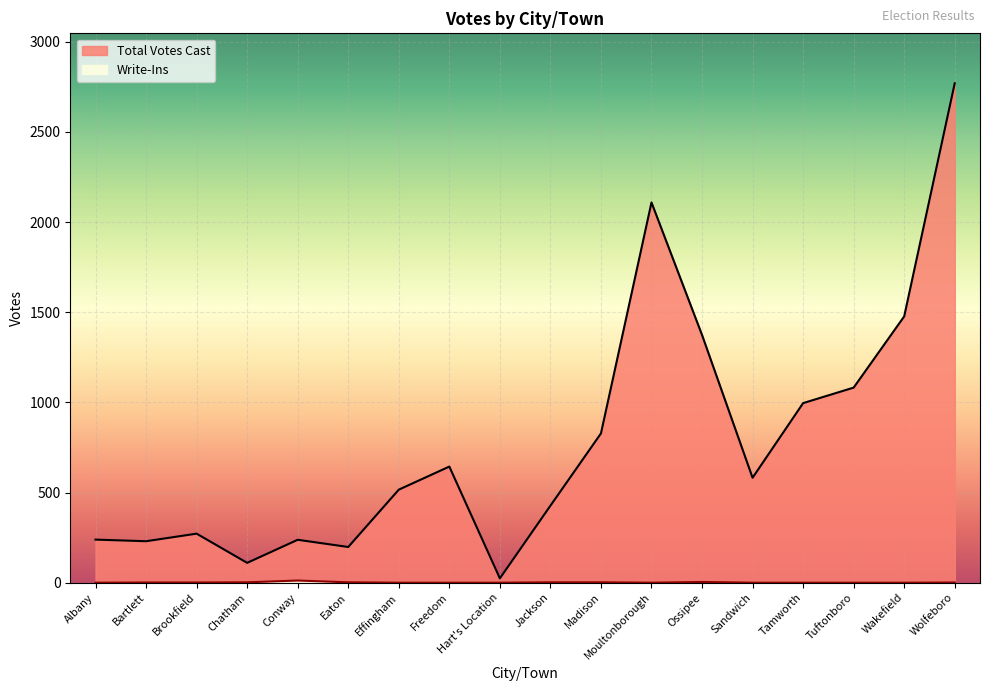

Where does the Total Votes Cast series first go above 582?

Freedom